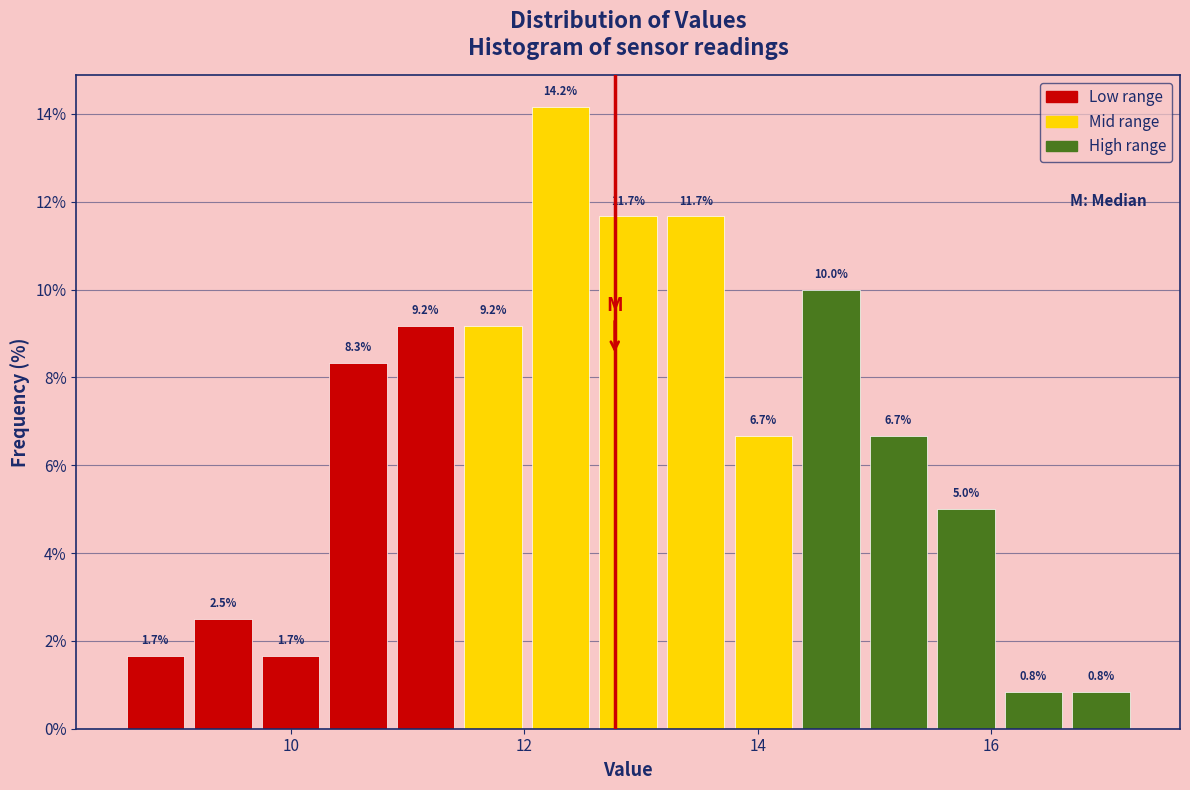

Read against the x-axis, roughly where is the centre of the tallest bar?

12.4